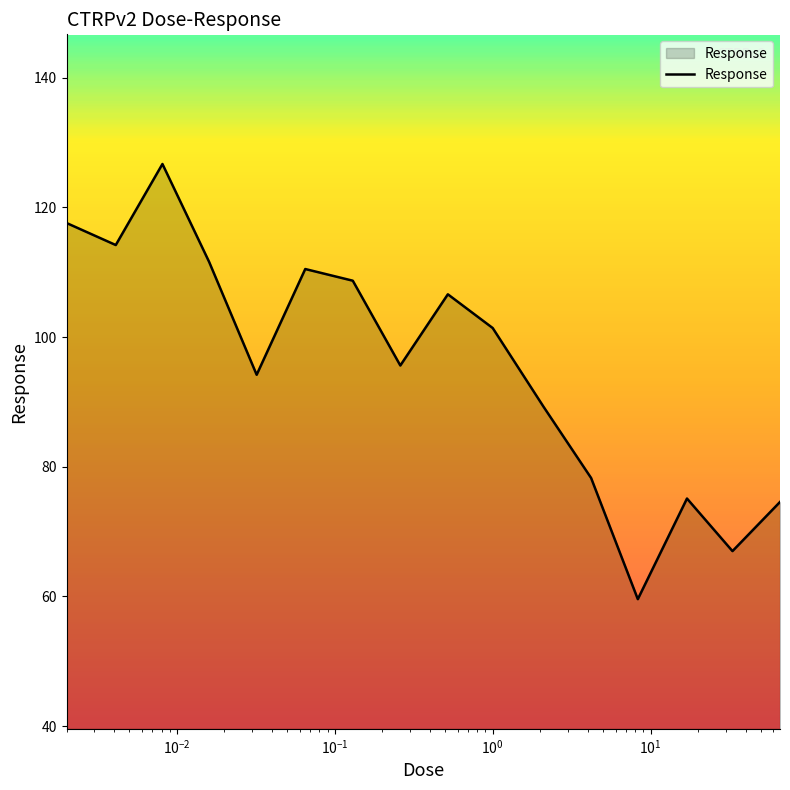

What is the smallest value displayed?

59.6